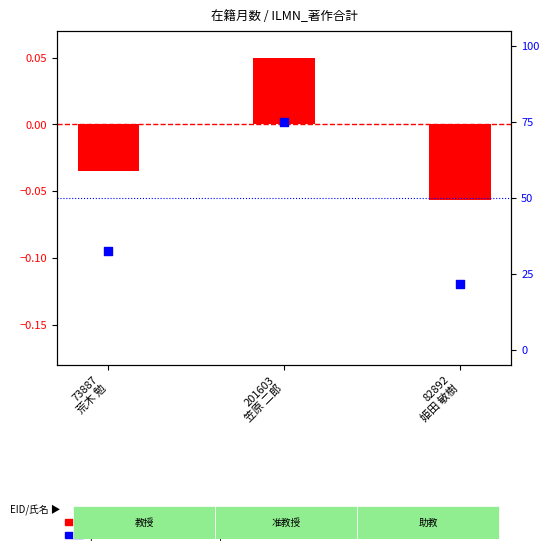

Which series contains the lowest Y value?

transformed count